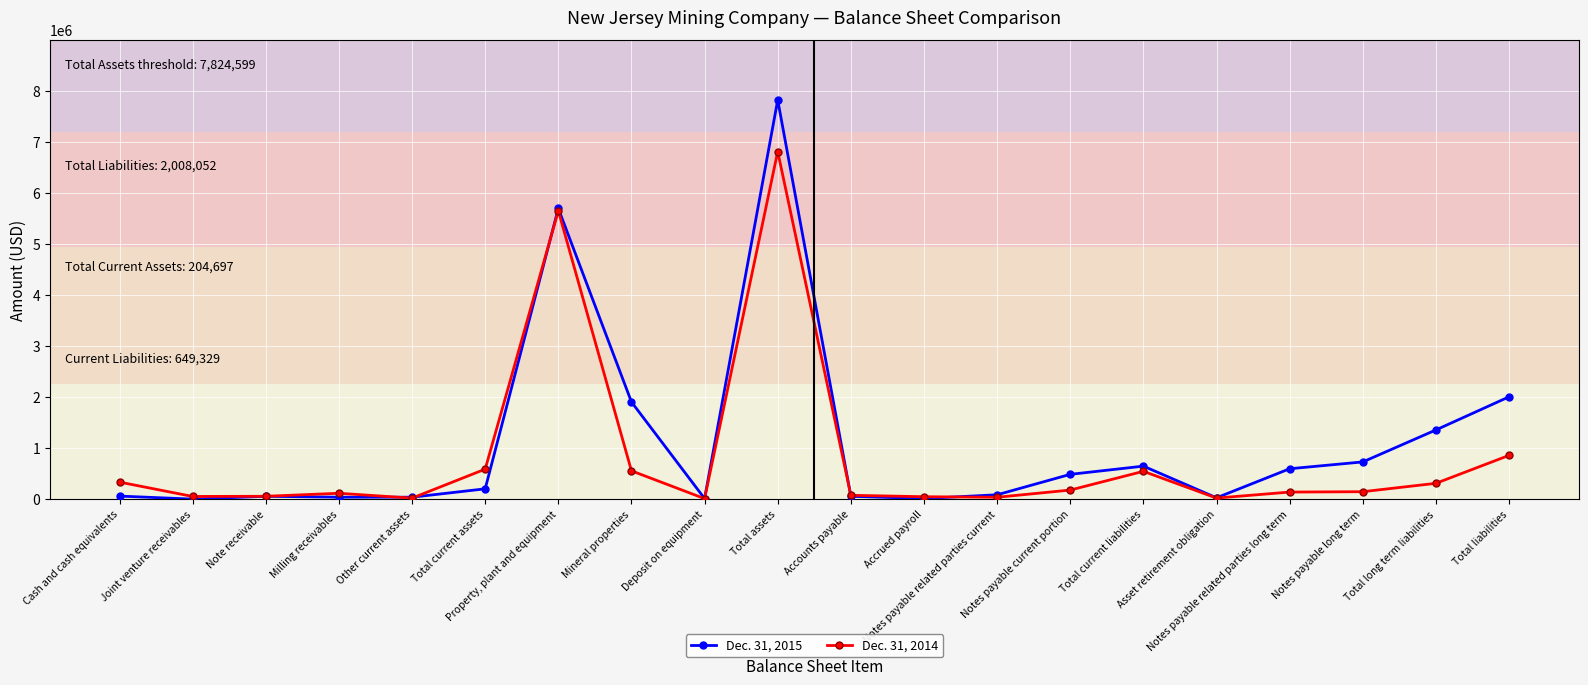

True or false: Dec. 31, 2014 has a value of 230506 at Total current liabilities.

False